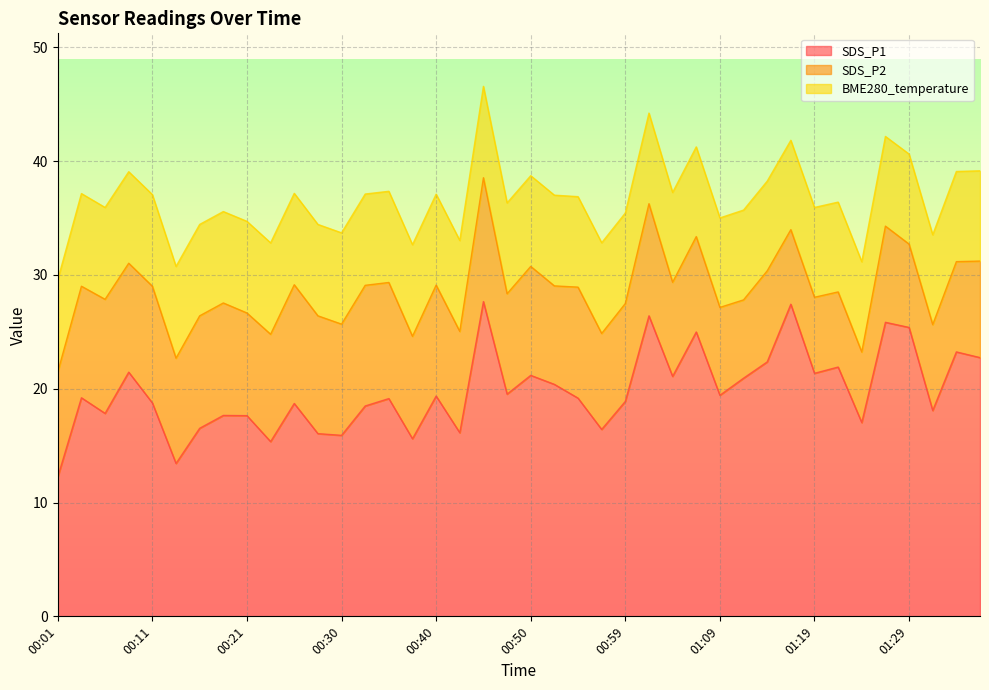

Read the BME280_temperature value at 00:35.

8.0